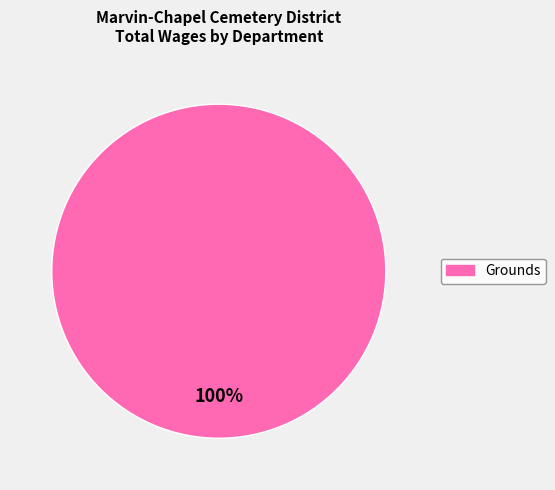

Is there any slice that represents more than half of the pie?

Yes